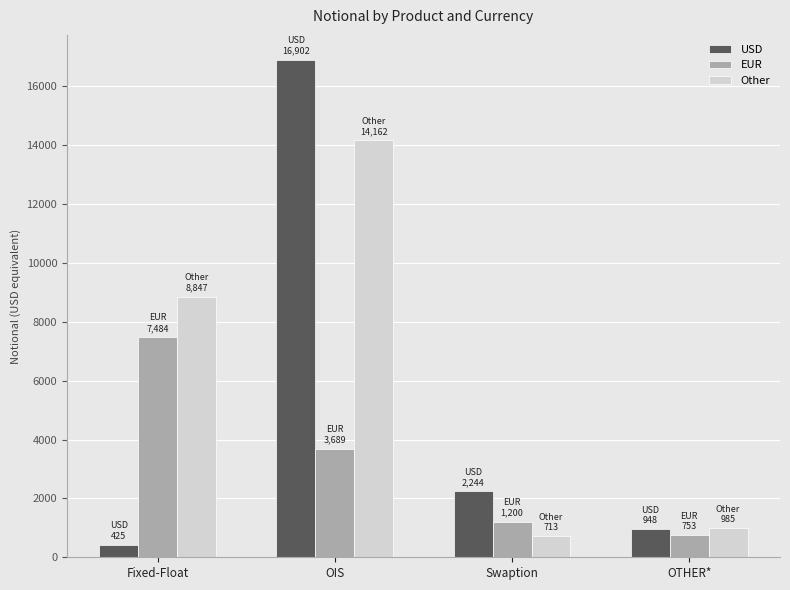

Rank the series by their maximum value, from highest to lowest.

USD, Other, EUR